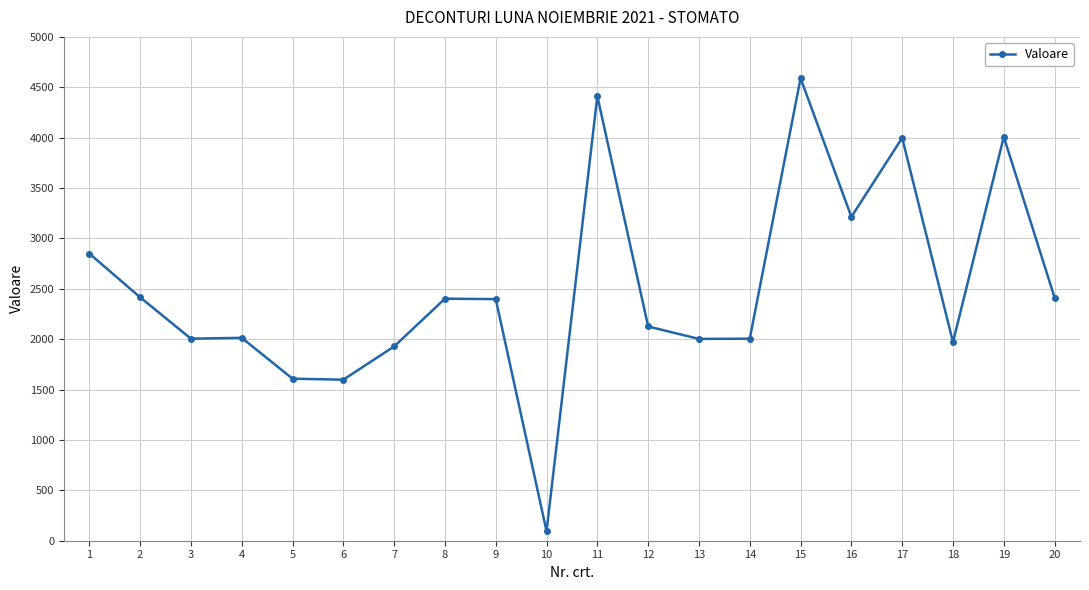

Is it true that the value at 16 is 1919.6?

False